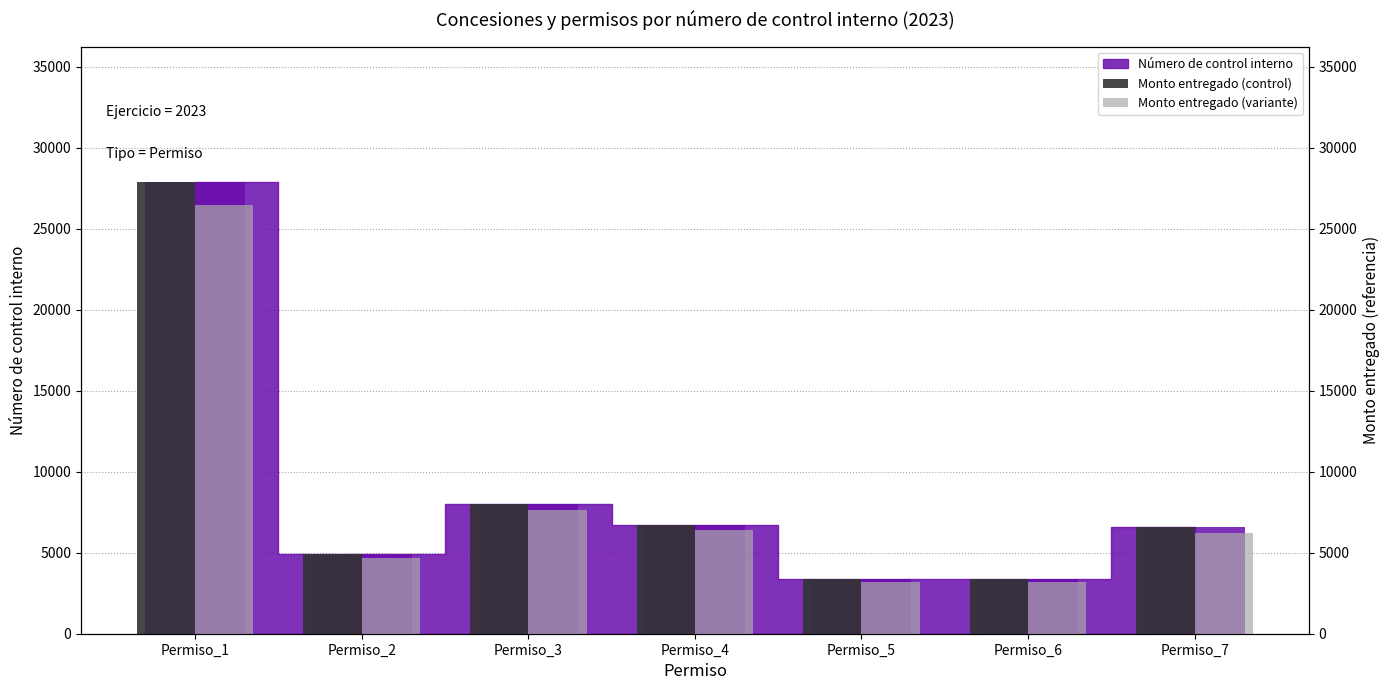

What is the value of the Monto entregado (control) bar at the 1st from the left?

27885.0